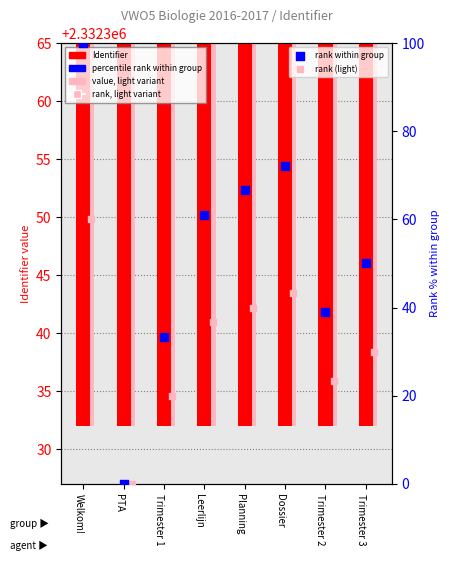

Which series has the widest spread of Y values?

rank within group